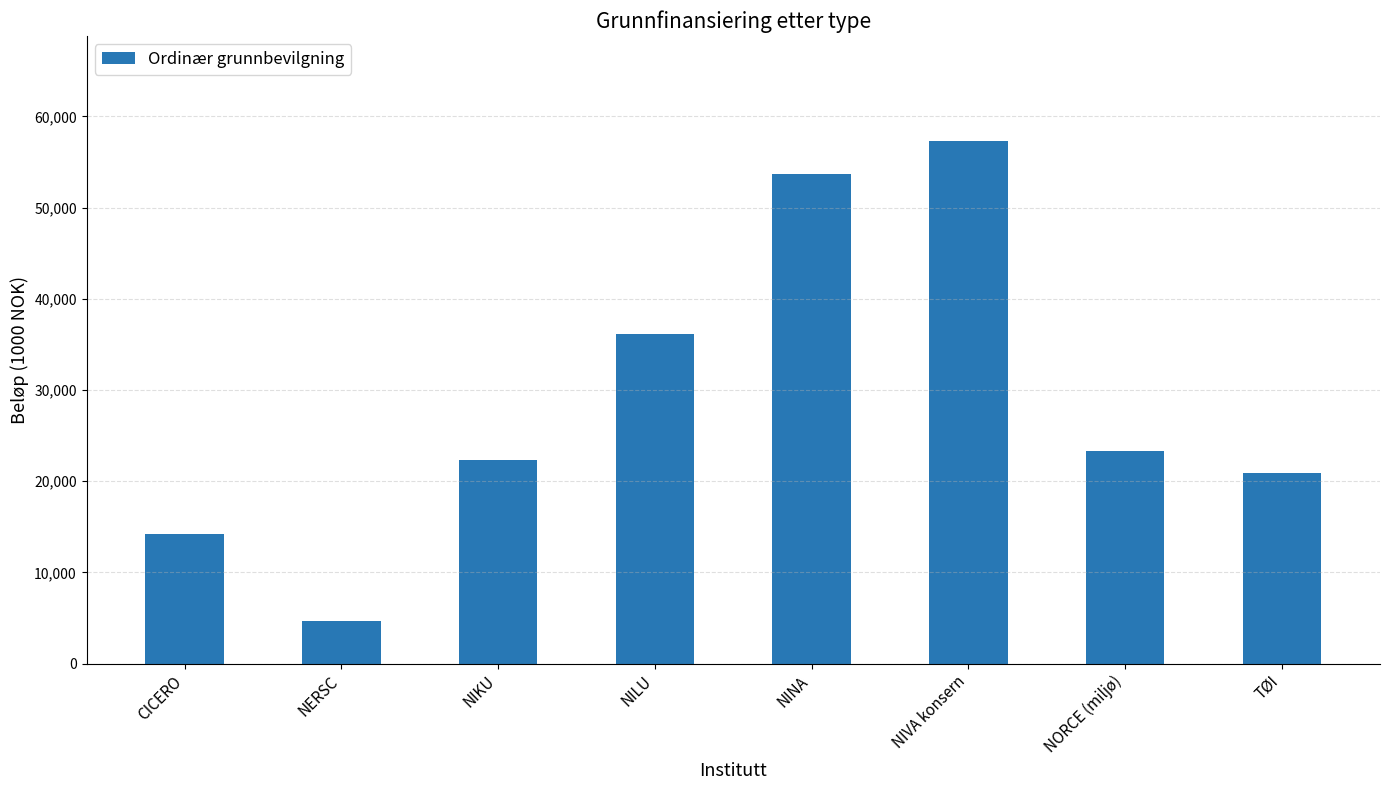

What is the sum of all values?

232546